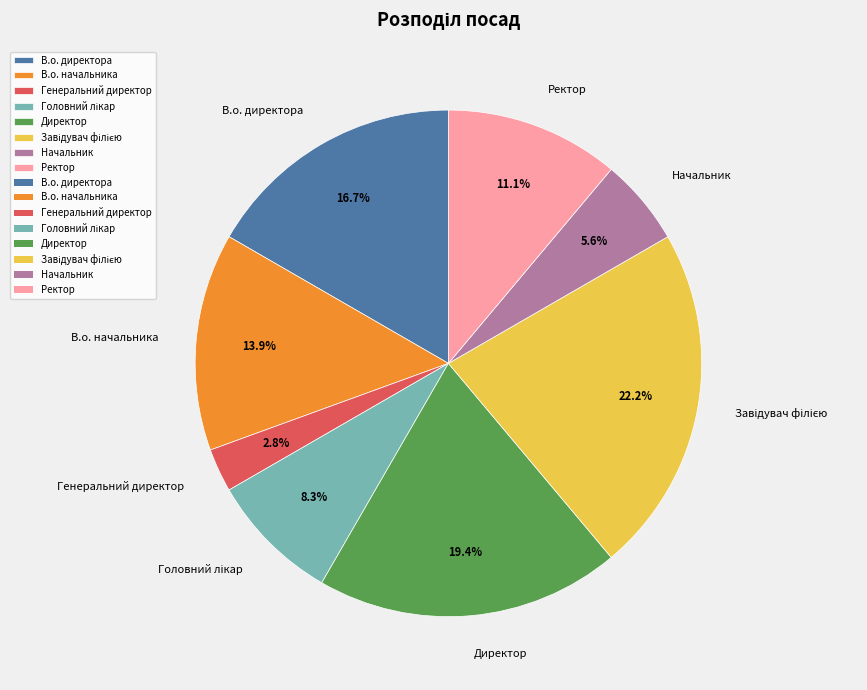

Is В.о. начальника the majority of the pie?

No